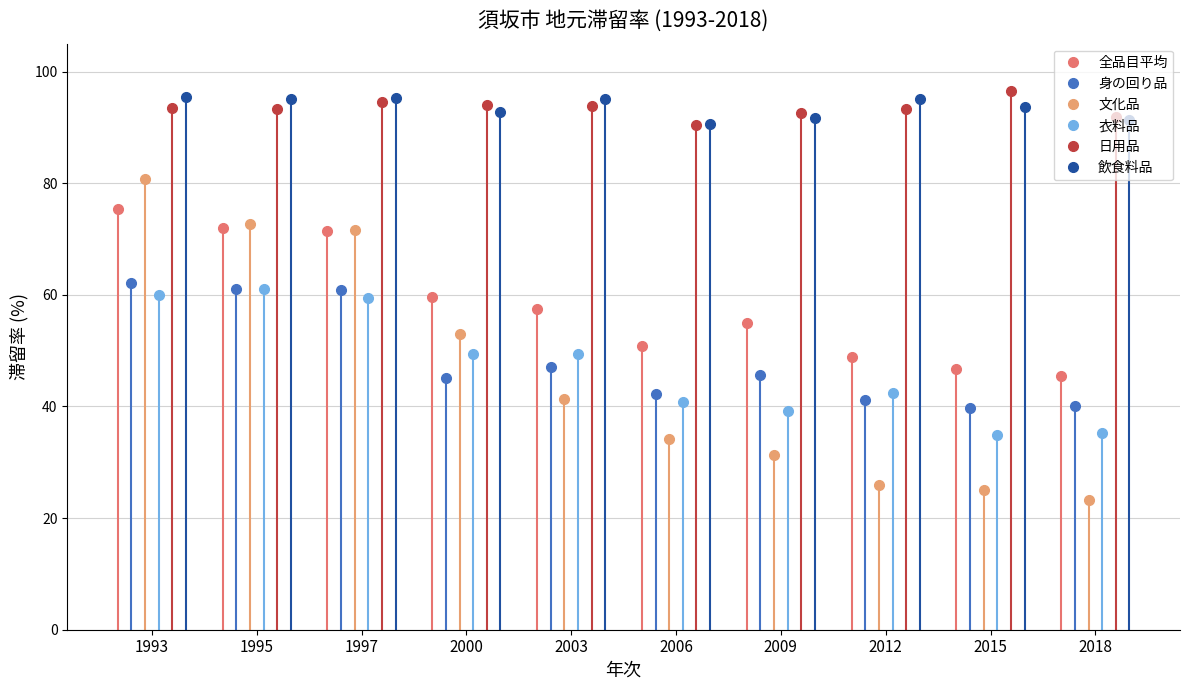

What is the sum of the 飲食料品 values at 2018 and 2009?

182.9